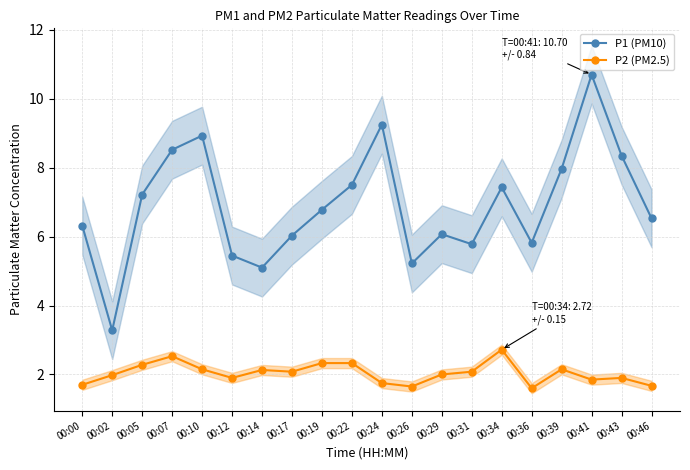

The P1 (PM10) series shows 3.3 at 00:02. True or false?

True